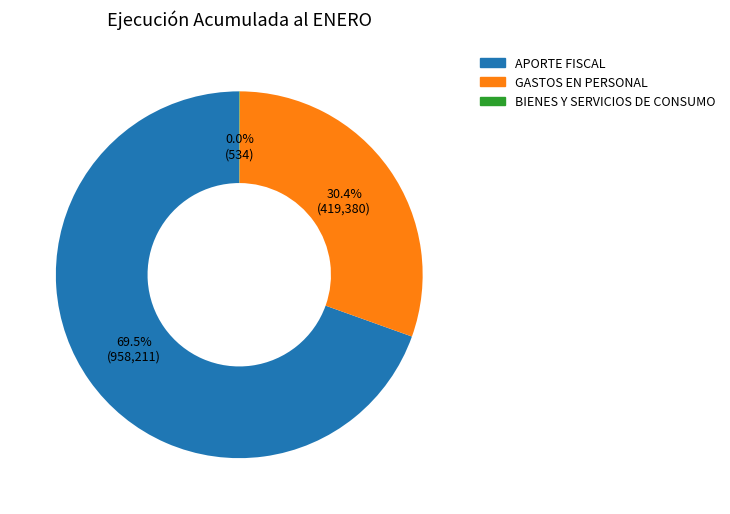

What is the largest slice in the pie chart?

APORTE FISCAL